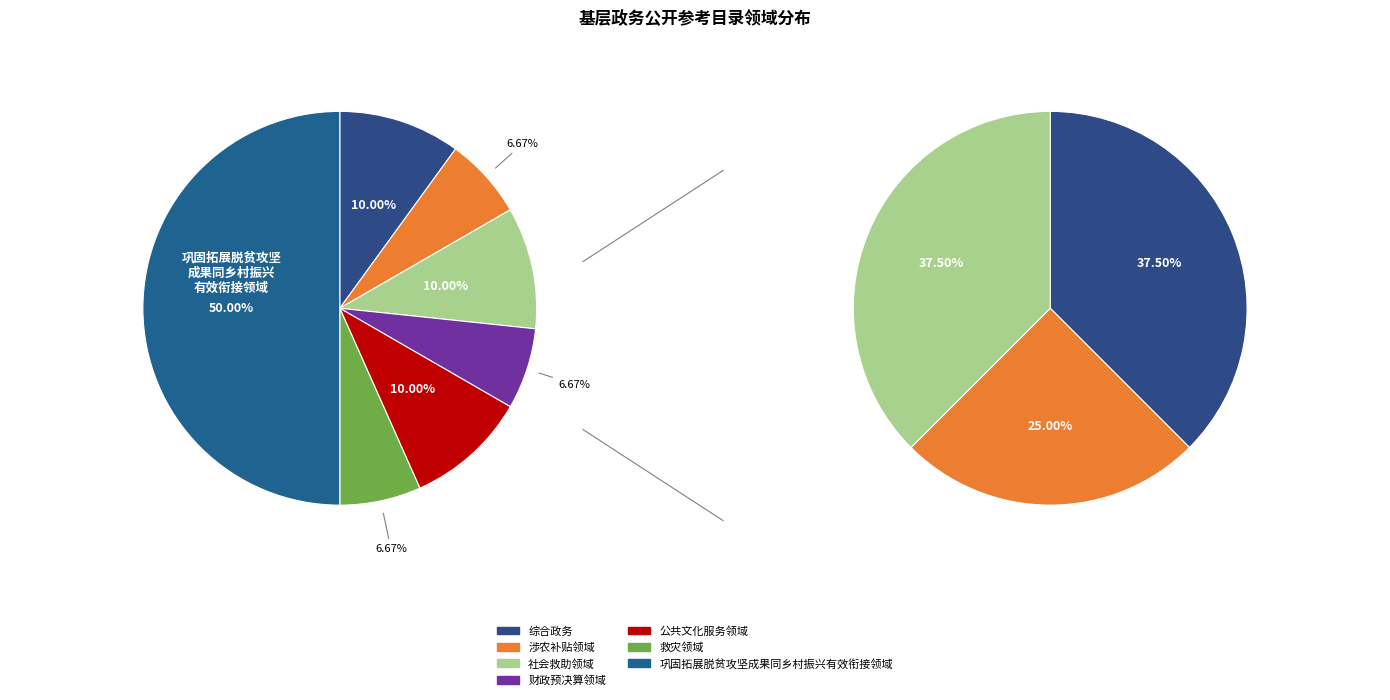

How many slices are in this pie chart?

7